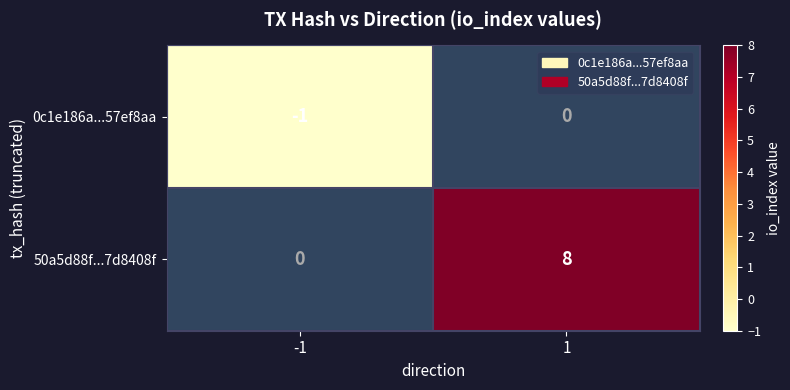

Which series changed the most between -1 and 1?

50a5d88f...7d8408f